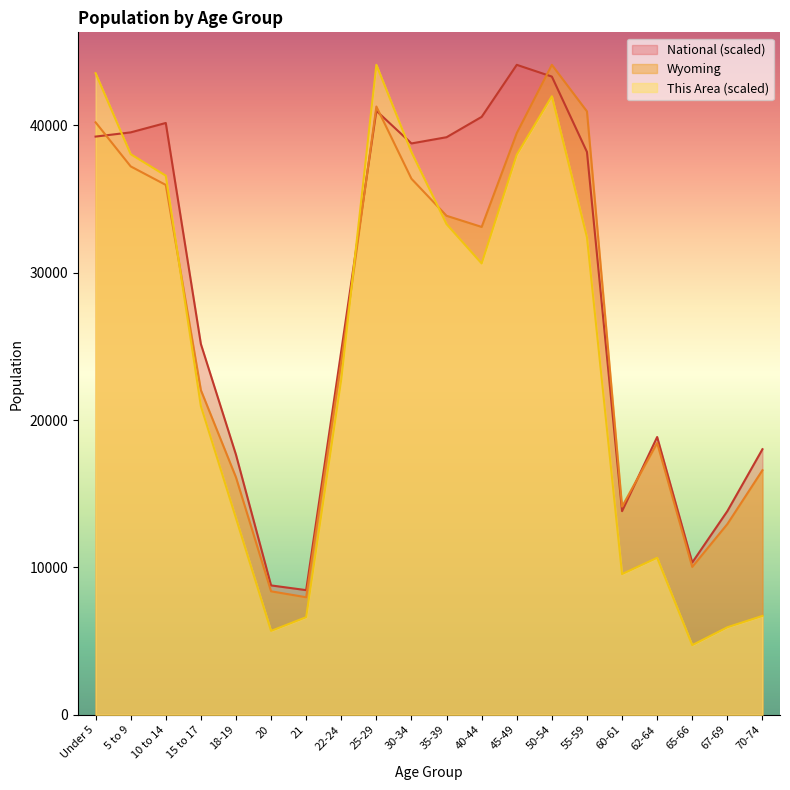

How many data points in This Area are above 30624?

10